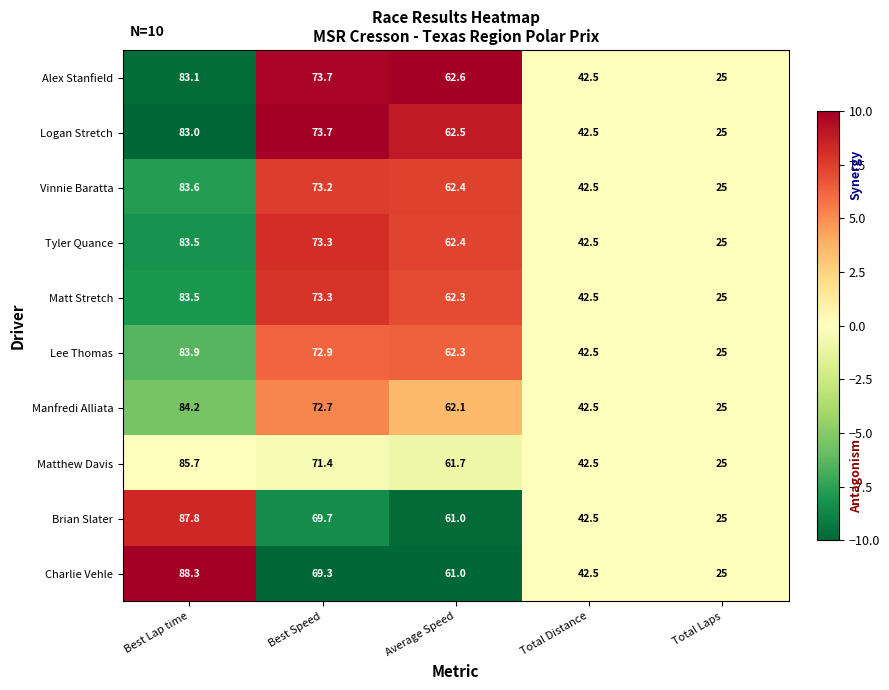

What is the approximate value of Matt Stretch at Best Speed?

73.3